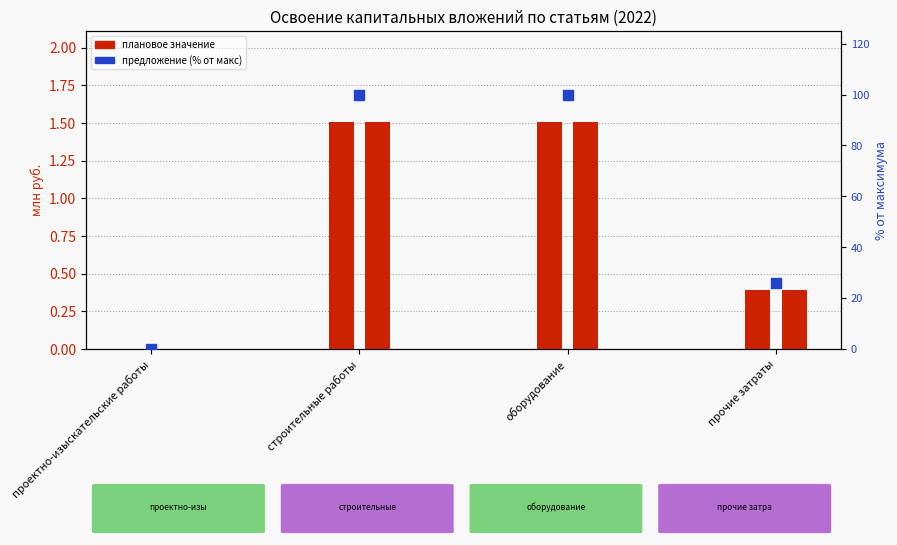

At how many categories does at least one series exceed 8?

3